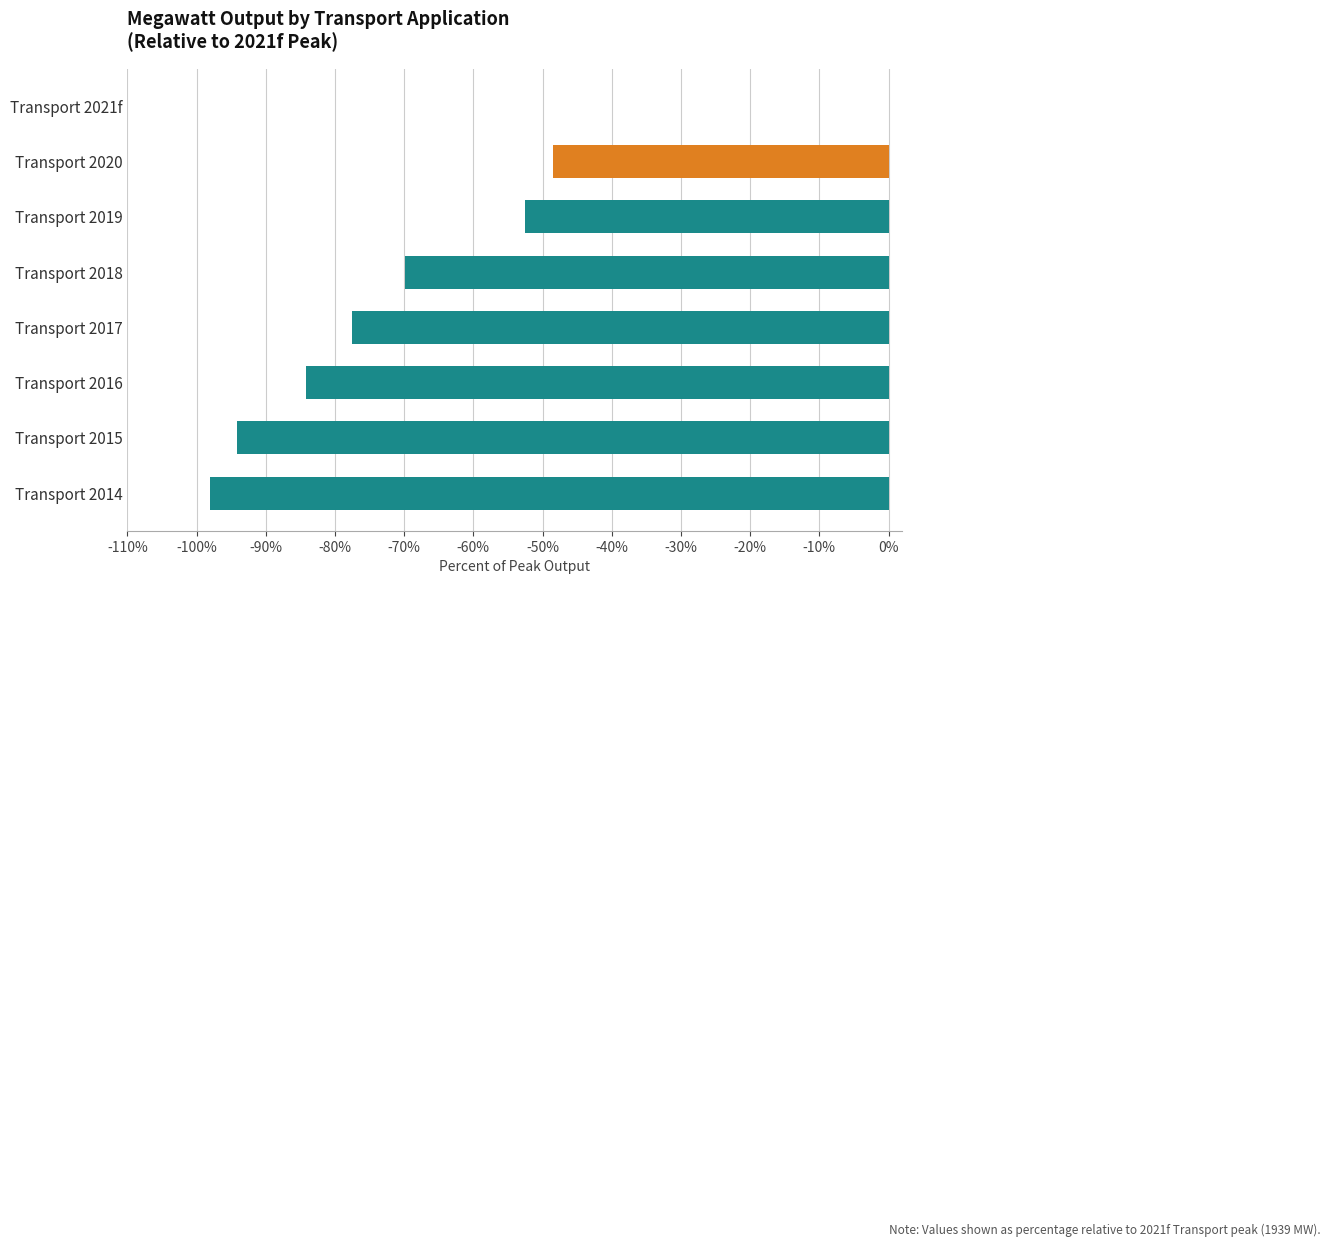

What value does the data have at Transport 2020?

-48.4